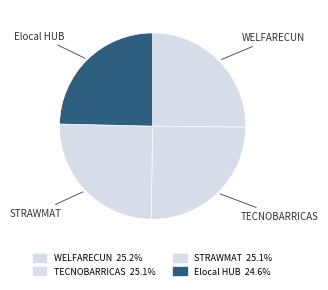

Which category has the smallest portion of the pie?

Elocal HUB